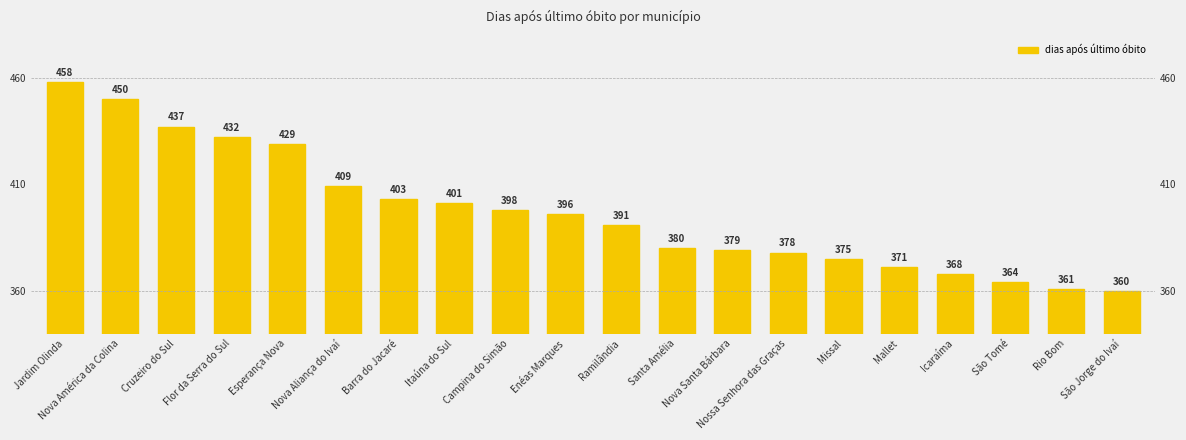

Approximately how many times larger is the value at Missal compared to Esperança Nova?

0.9